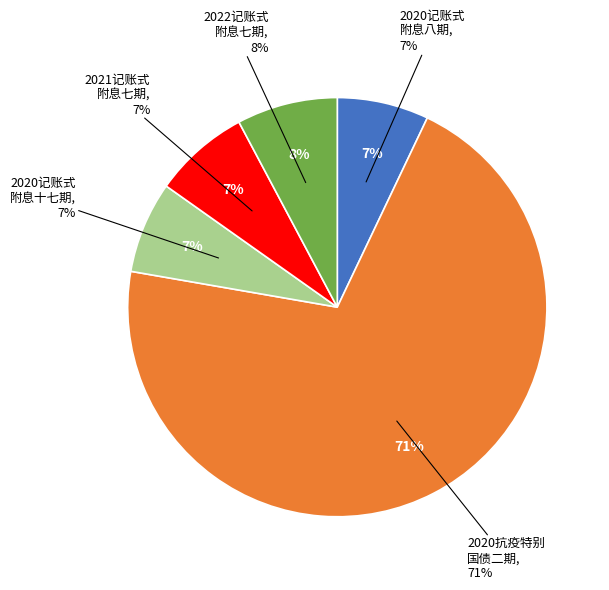

Which slice is the smallest?

2020年记账式附息（八期）国债